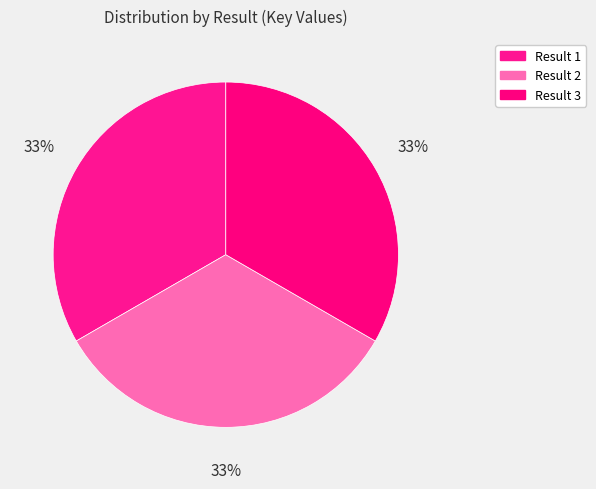

Count the number of slices in the pie.

3